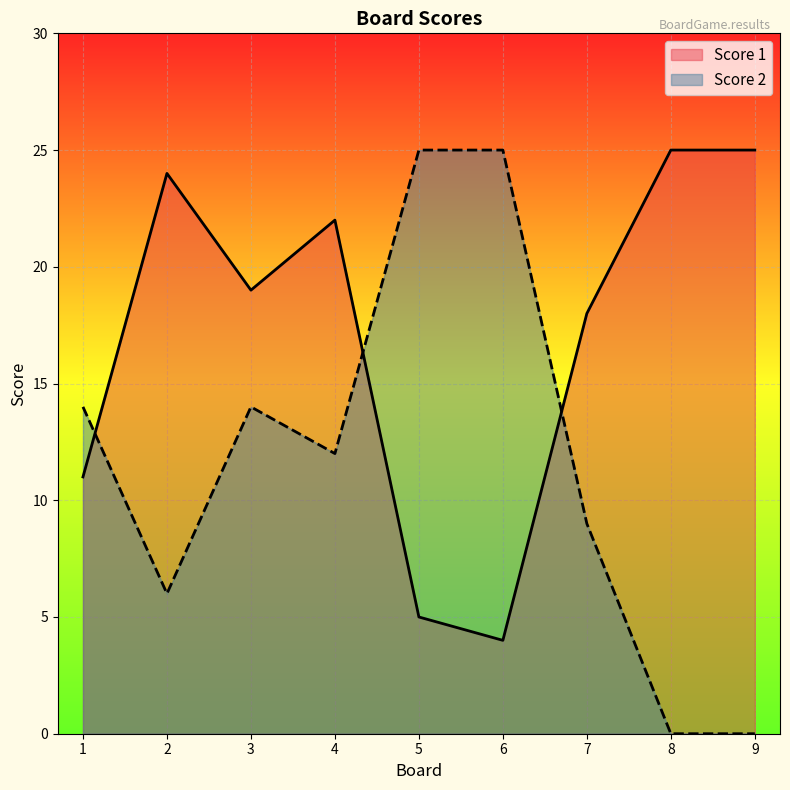

What is the spread (max minus min) of values at 3?

5